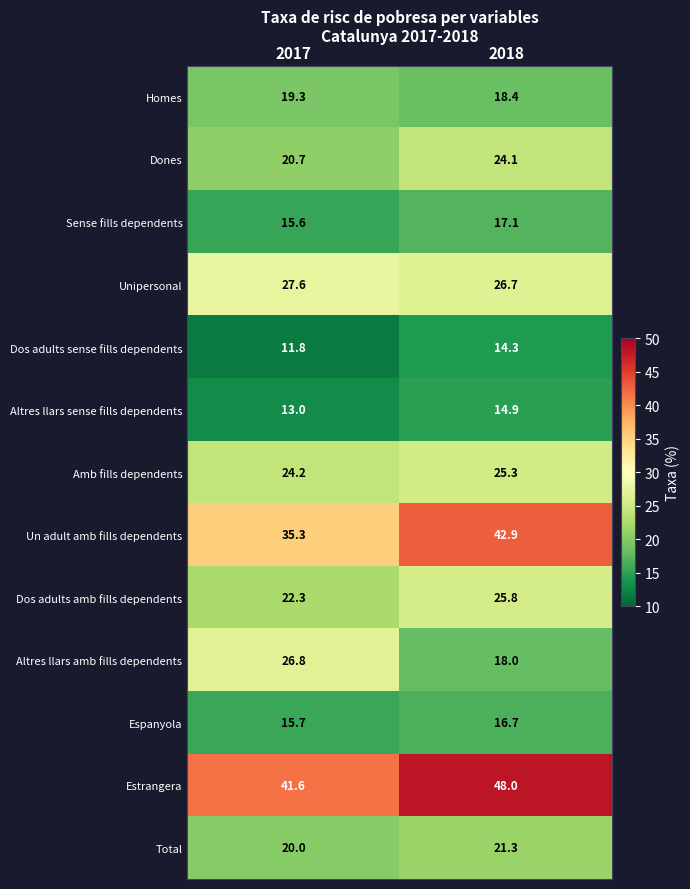

What is the difference between the Total values at 2018 and 2017?

1.3